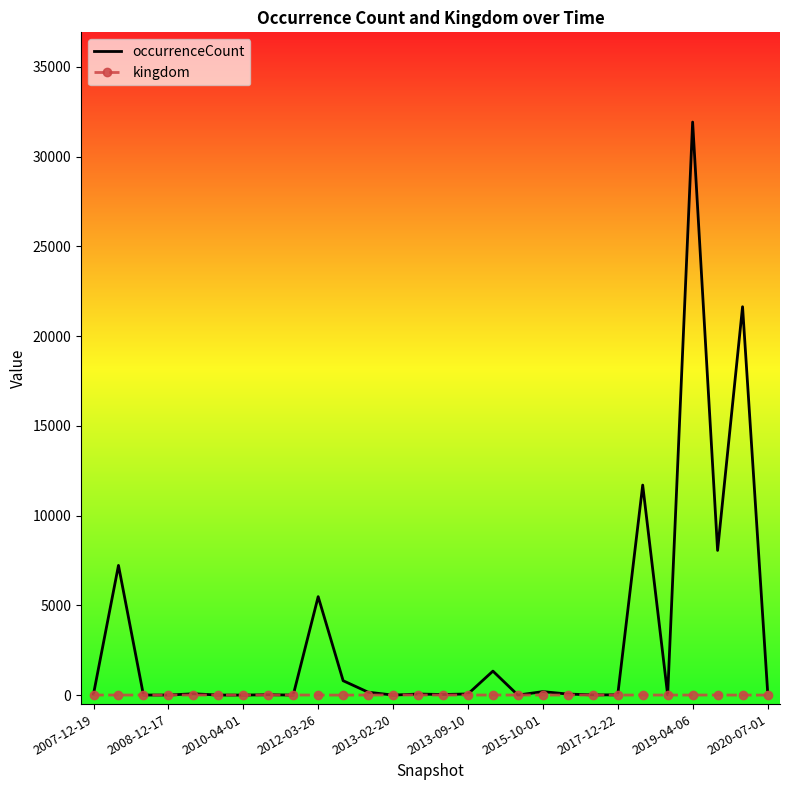

What is the greatest value displayed?

31928.0